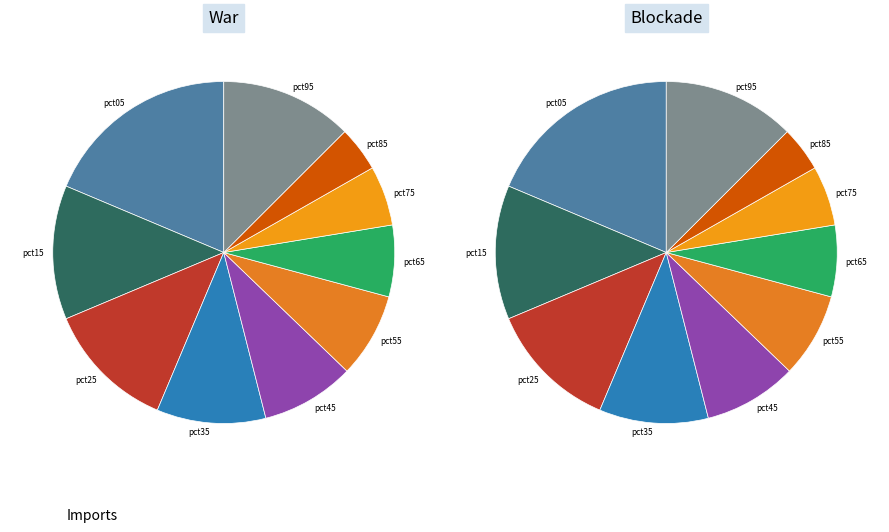

To the nearest percent, what is the difference between the largest and smallest slice percentages?

14%